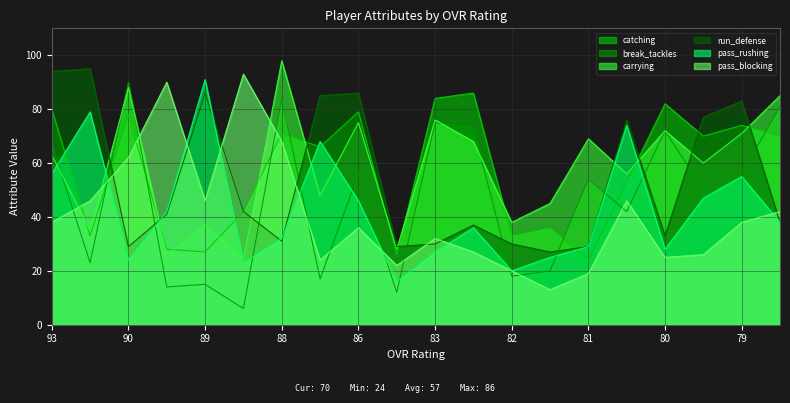

How many distinct data groups are displayed?

6